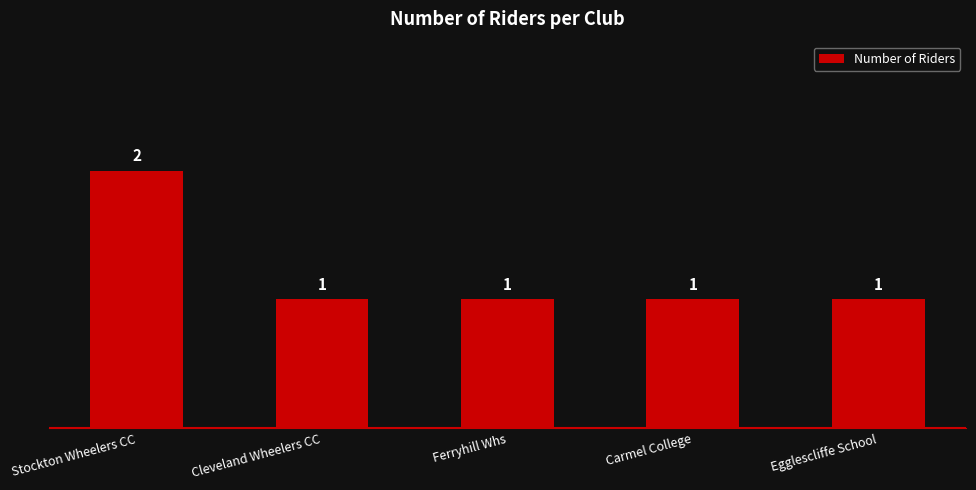

How many bars are there in total?

5